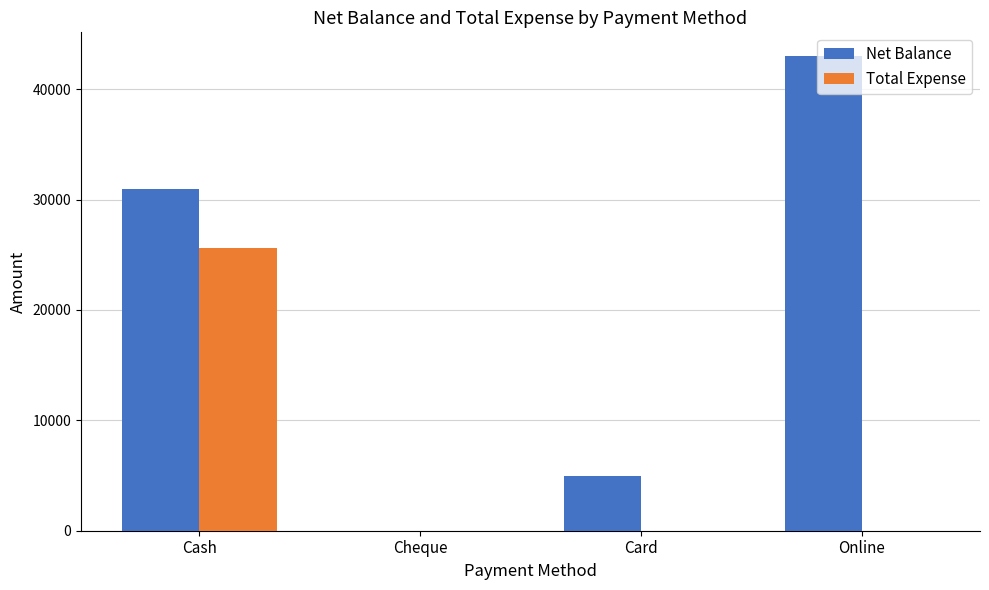

What is the sum of all Total Expense values?

25571